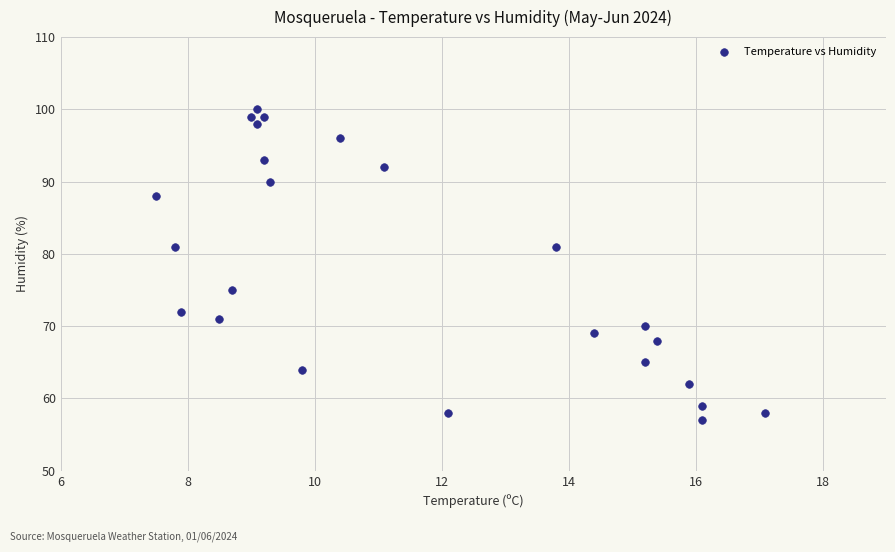

What is the range of Y values (max minus min)?

43